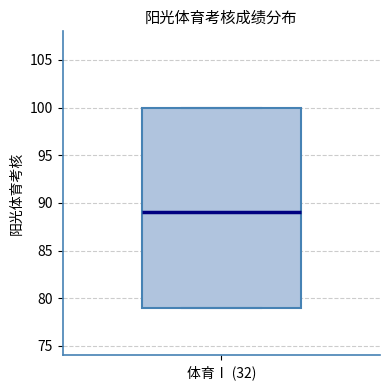

Read this box plot against the y-axis: the position of the median line, the range covered by the box, and the ends of both whiskers. The values are not printed on the chart, so give them approximately, as read against the axis.

median 89, box 79 to 100, whiskers 79 to 100